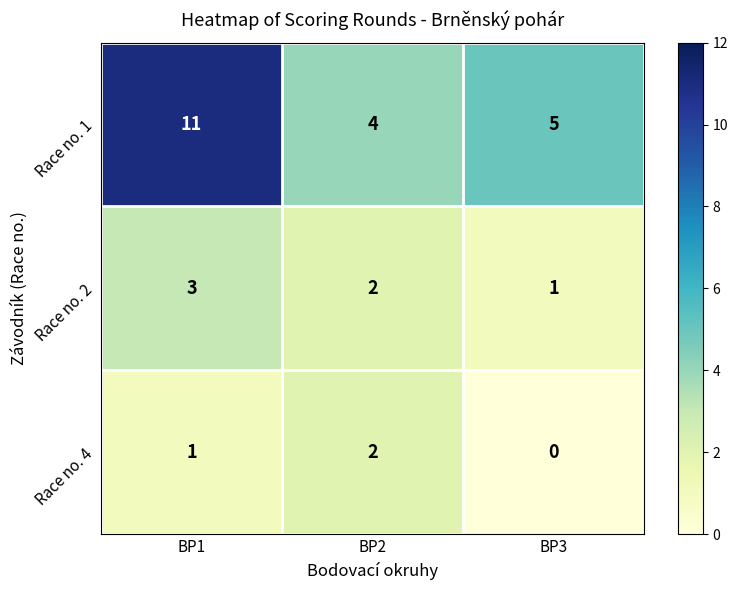

At which category does the chart reach its peak across all series?

BP1